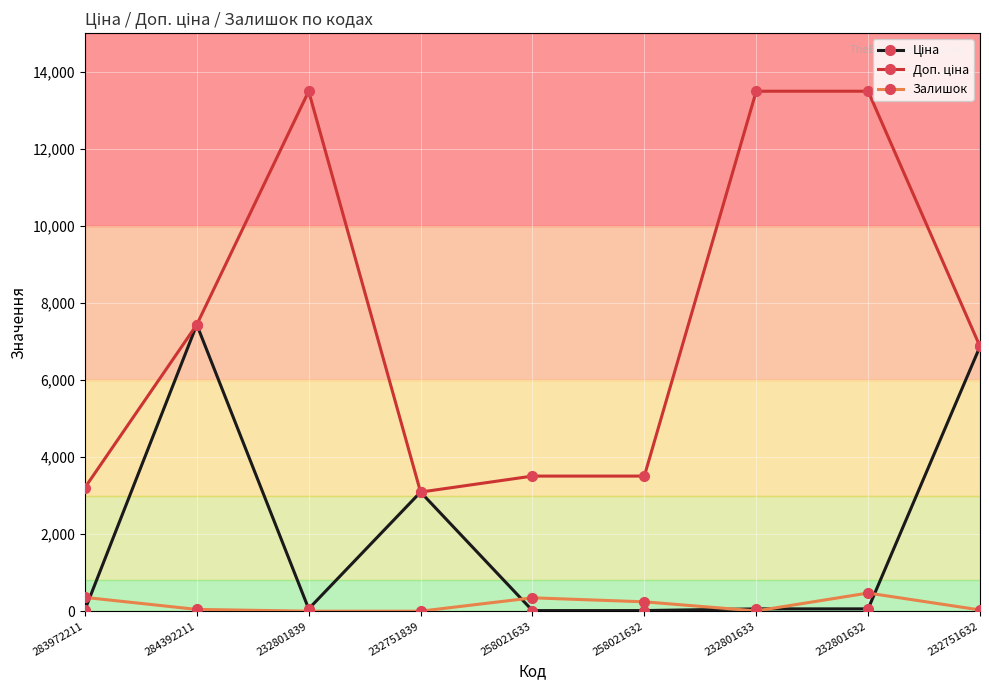

Is it true that Залишок equals 243.0 at 258021632?

True